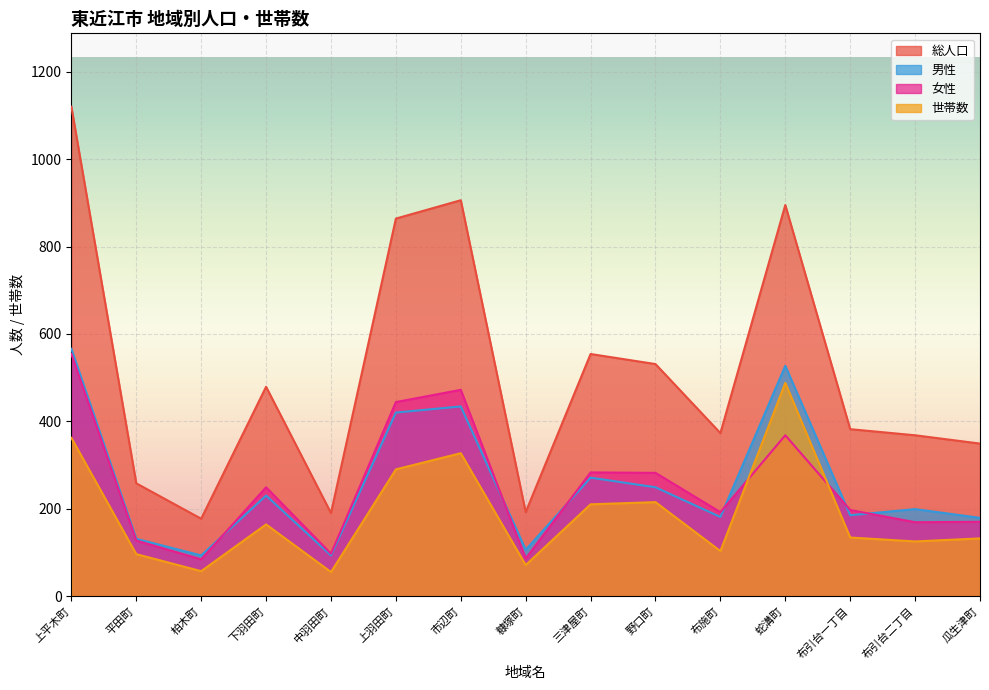

How many lines are shown in the chart?

4